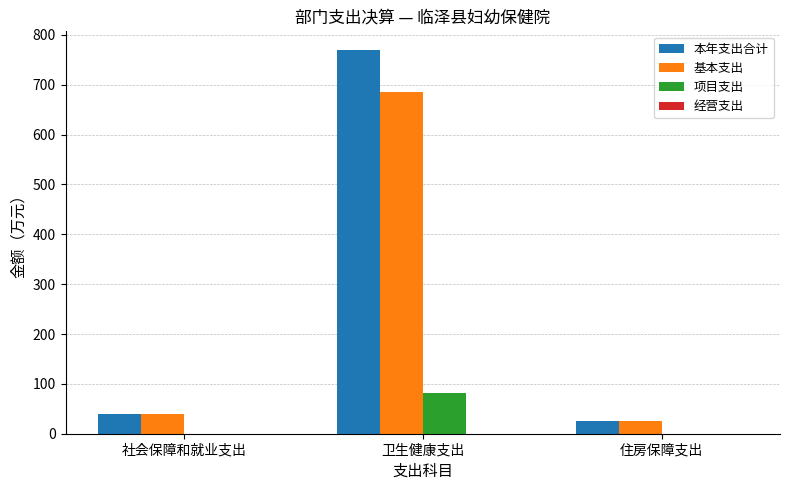

Reading left to right, what are all the values shown in this chart?

本年支出合计: 社会保障和就业支出=38.6	卫生健康支出=768.6	住房保障支出=26.4
基本支出: 社会保障和就业支出=38.6	卫生健康支出=686.2	住房保障支出=26.4
项目支出: 社会保障和就业支出=0.0	卫生健康支出=82.4	住房保障支出=0.0